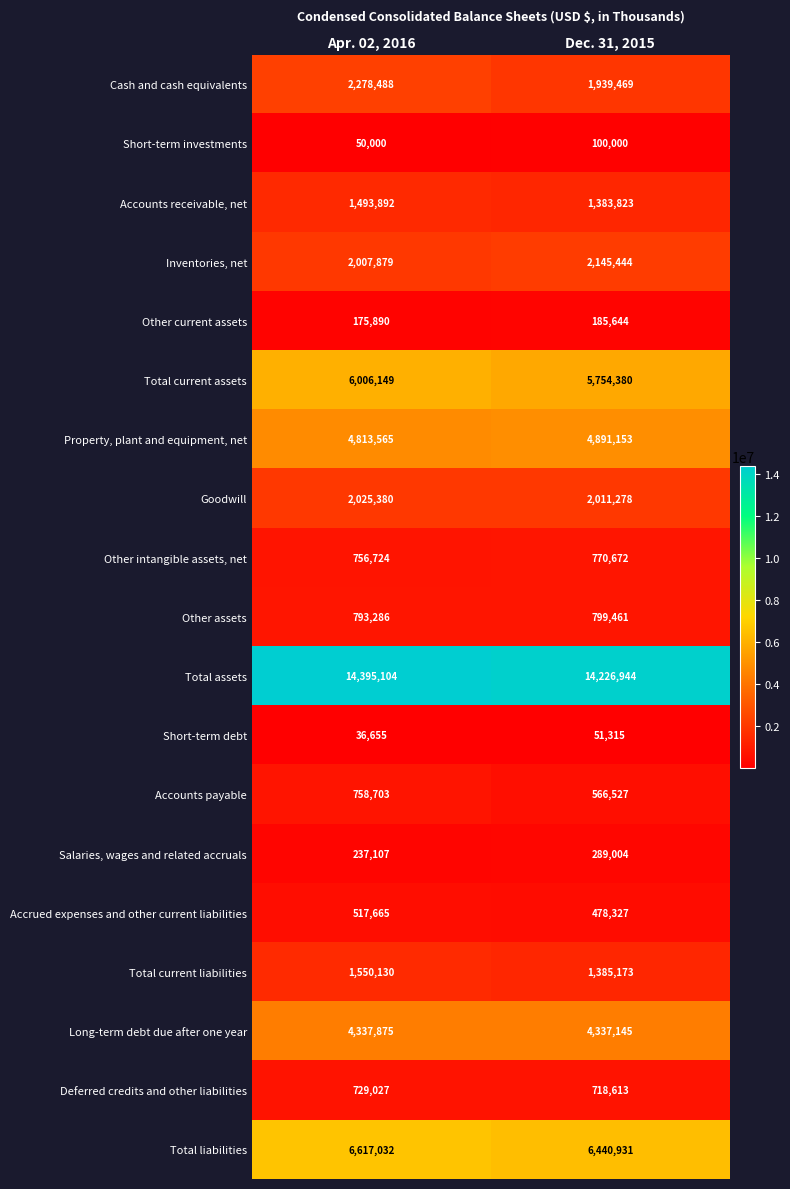

What is the difference between the highest and lowest values at Apr. 02, 2016?

14358449